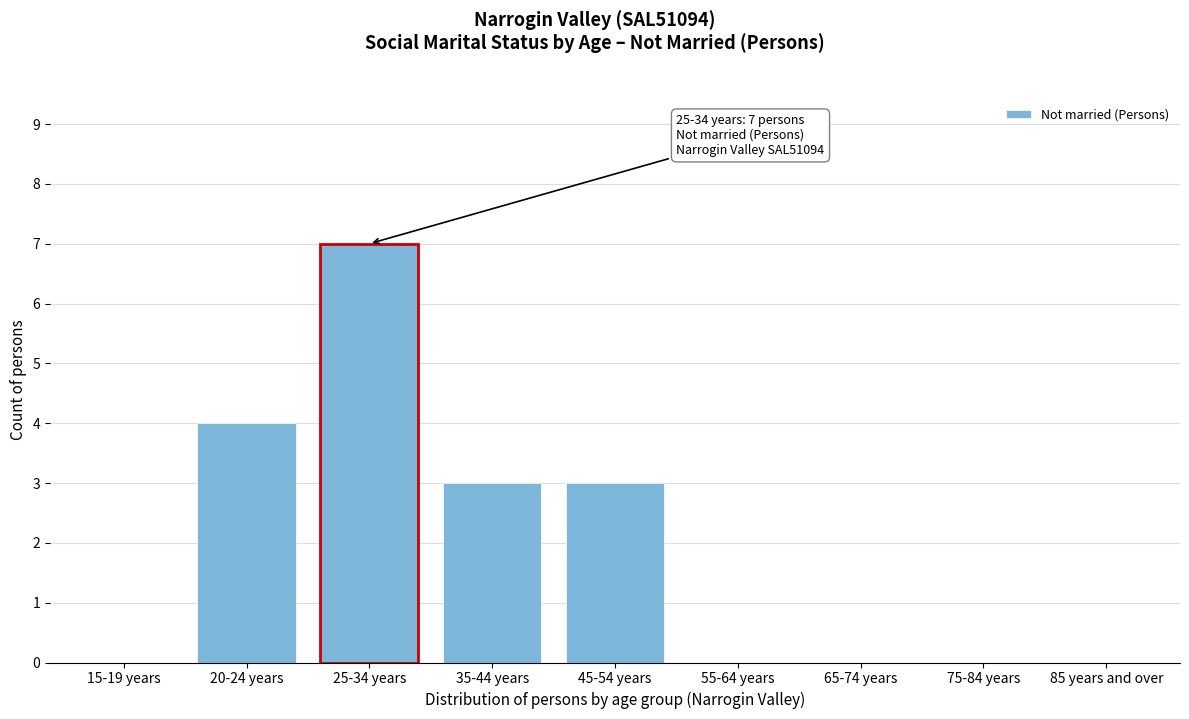

Reading left to right, list all the values displayed in this chart.

15-19 years=0	20-24 years=4	25-34 years=7	35-44 years=3	45-54 years=3	55-64 years=0	65-74 years=0	75-84 years=0	85 years and over=0